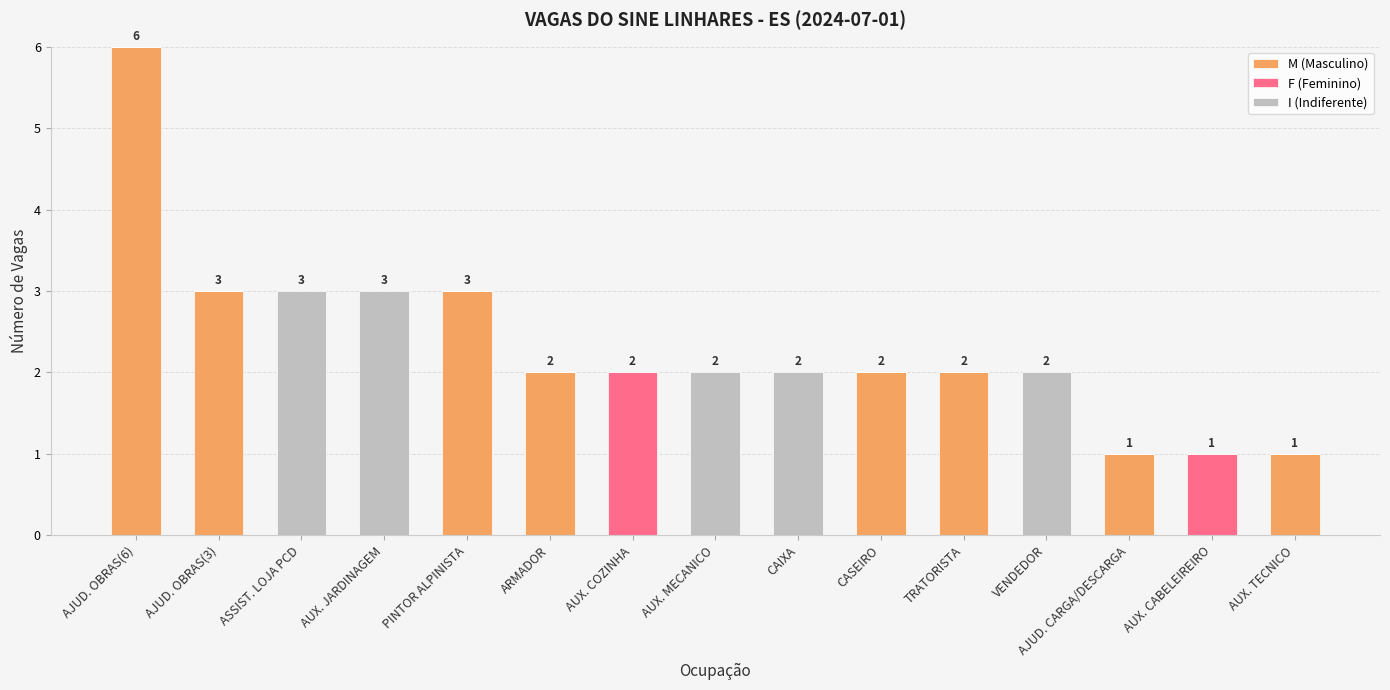

Which category has the highest value in the M (Masculino) series?

AJUD. OBRAS(6)